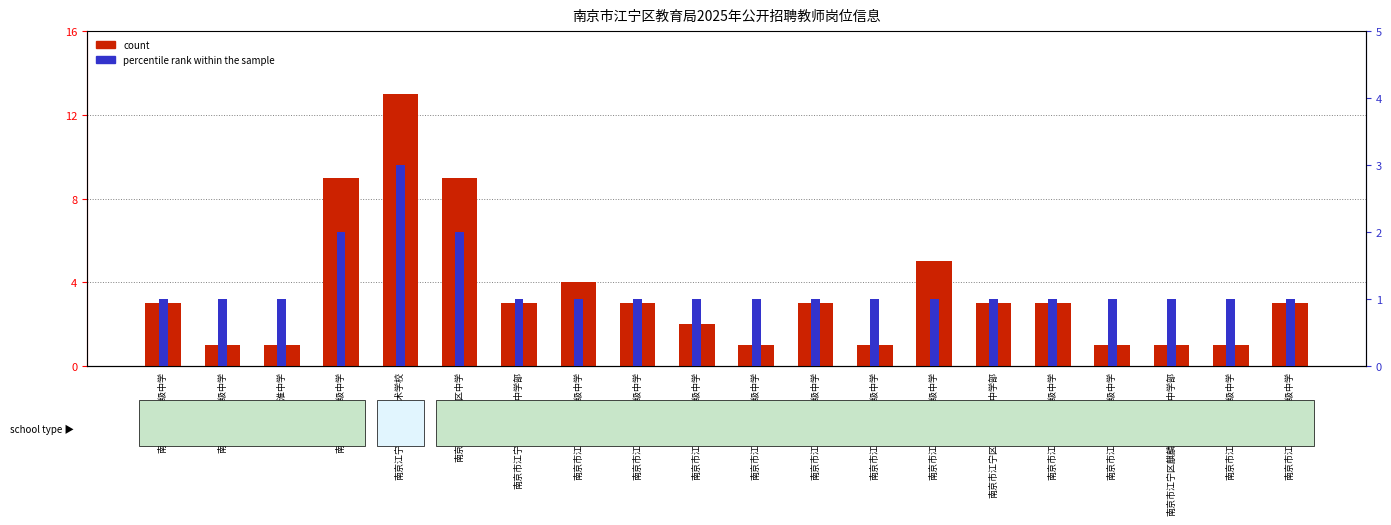

List the series in order of their overall mean, highest first.

count, percentile rank within the sample